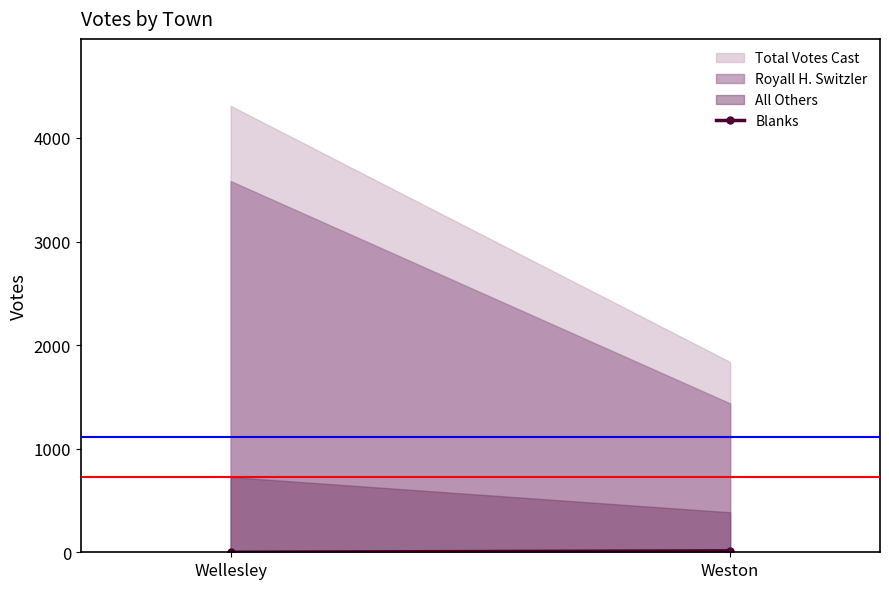

Where is the data nearest to the value 7?

Wellesley